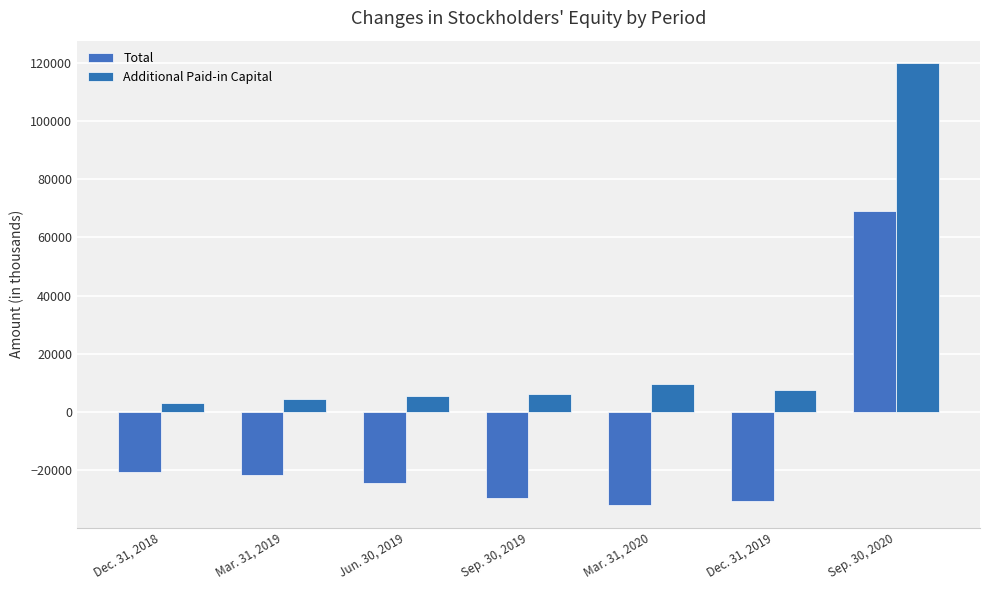

Which category has the lowest value in the Additional Paid-in Capital series?

Dec. 31, 2018